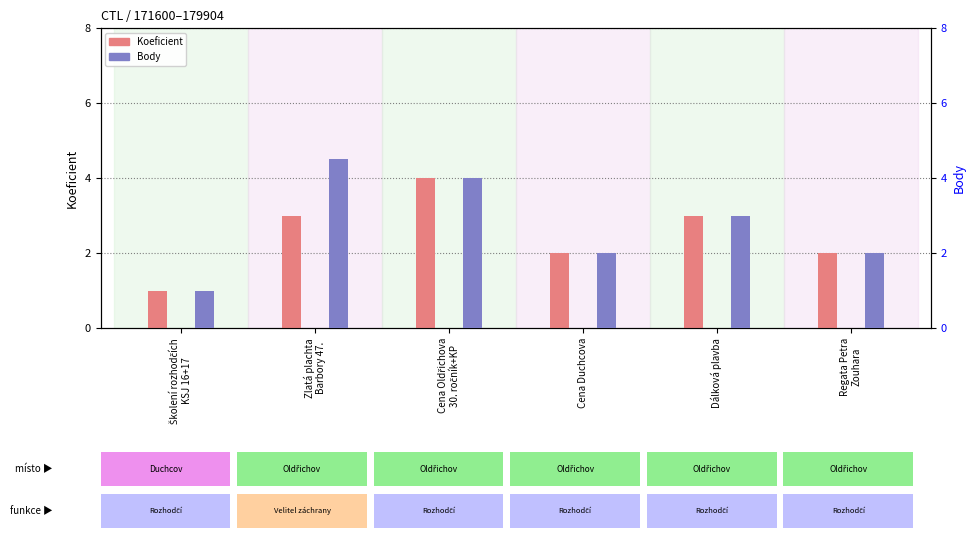

True or false: Body has a value of 2.0 at Regata Petra
Zouhara.

True